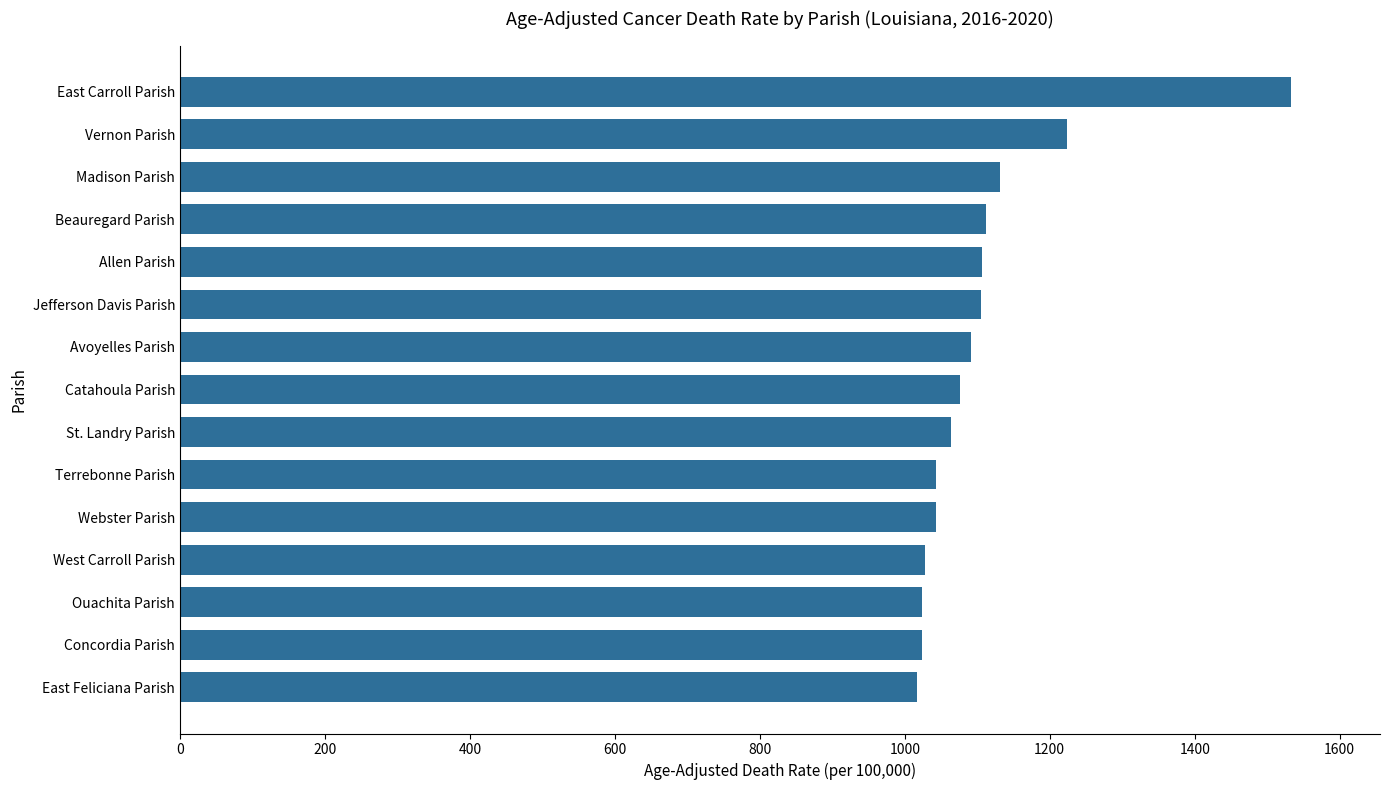

What is the approximate value at Allen Parish?

1107.0